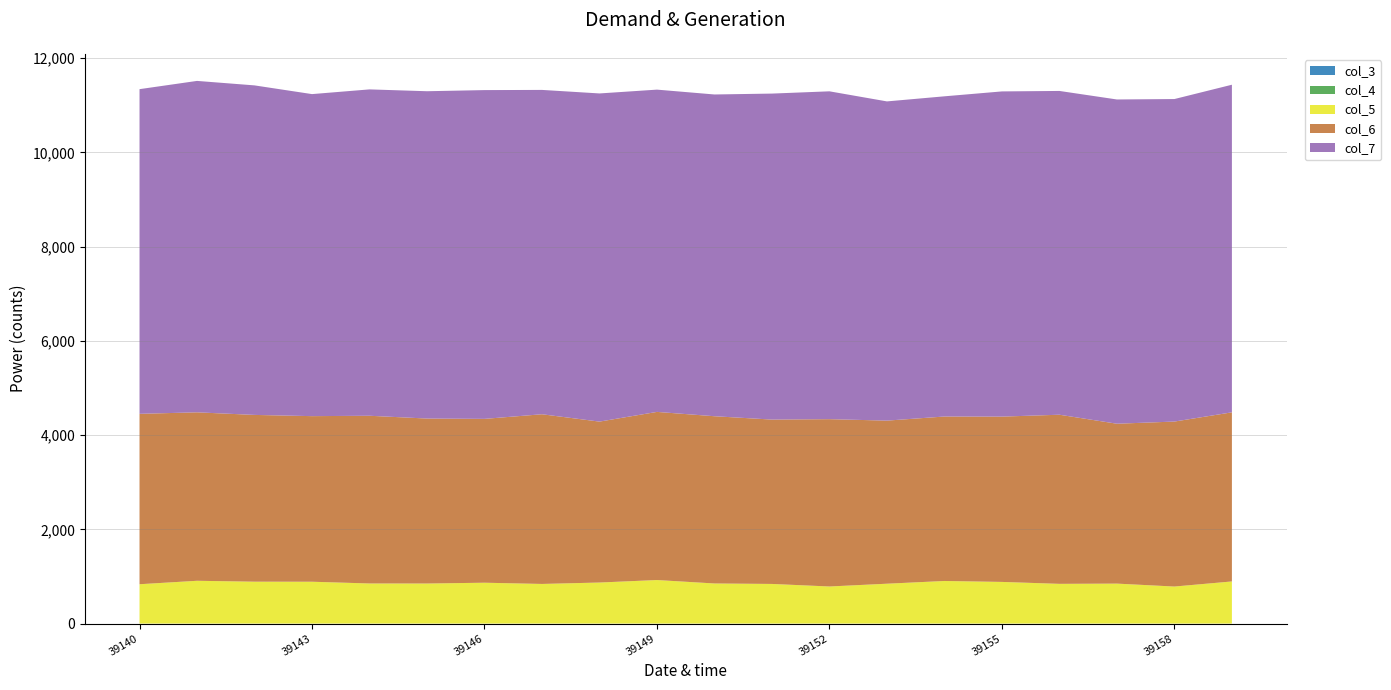

Reading left to right, extract all data points from this chart.

col_3: 0	0	0	0	0	0	0	0	0	0	0	0	0	0	0	0	0	0	0	0
col_4: 0	0	0	0	0	0	0	0	0	0	0	0	0	0	0	0	0	0	0	0
col_5: 835	908	889	888	851	850	867	841	871	924	851	841	787	846	904	884	843	848	786	894
col_6: 3617	3576	3540	3515	3560	3502	3478	3602	3416	3569	3550	3489	3552	3462	3491	3509	3590	3394	3502	3590
col_7: 6892	7035	6995	6836	6928	6948	6979	6885	6966	6841	6830	6920	6959	6776	6797	6903	6873	6883	6846	6954